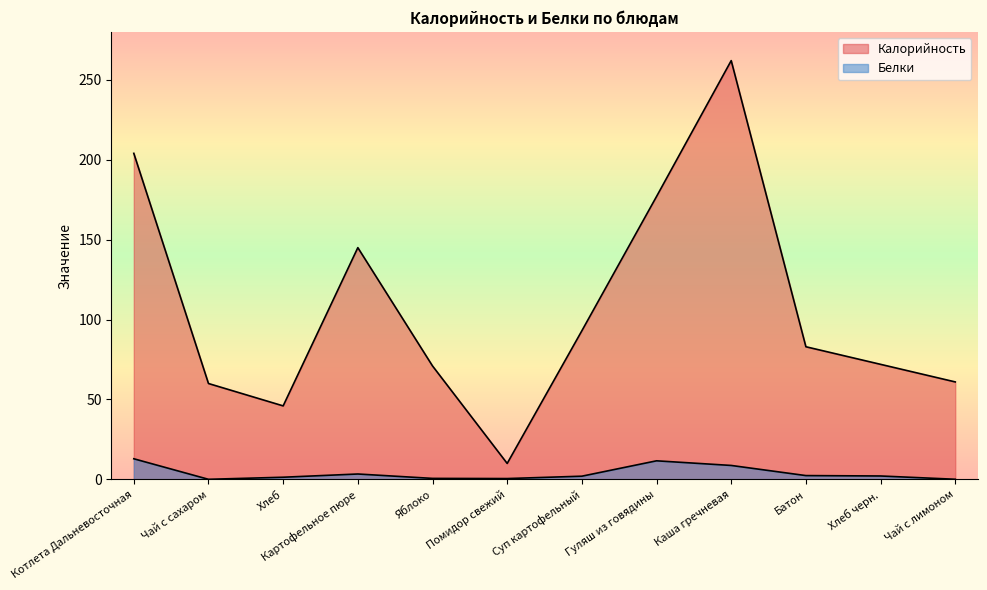

True or false: Белки and Калорийность intersect in this chart.

False